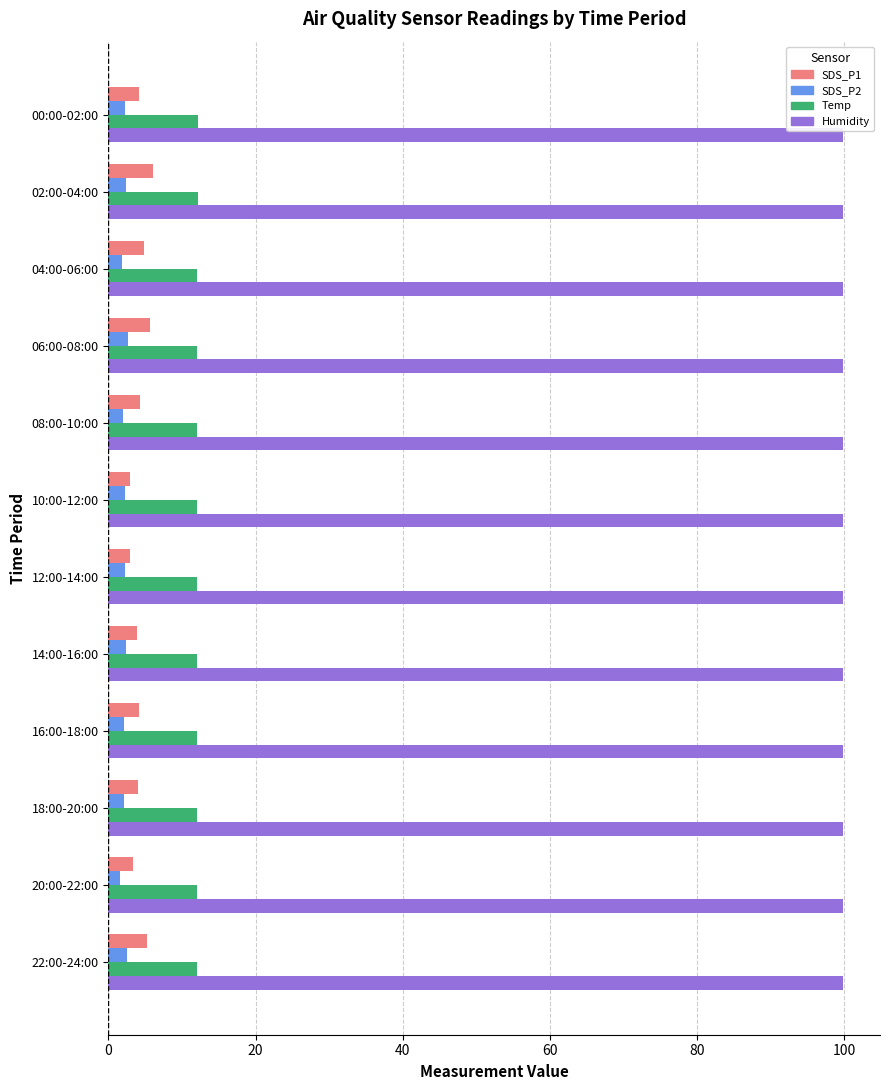

At how many categories does at least one series exceed 20?

12